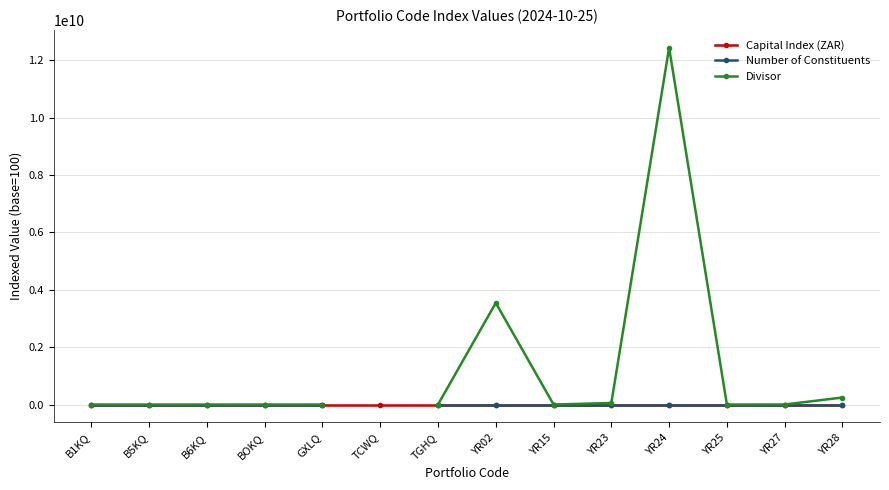

Is it true that Number of Constituents equals 233.3 at YR24?

True